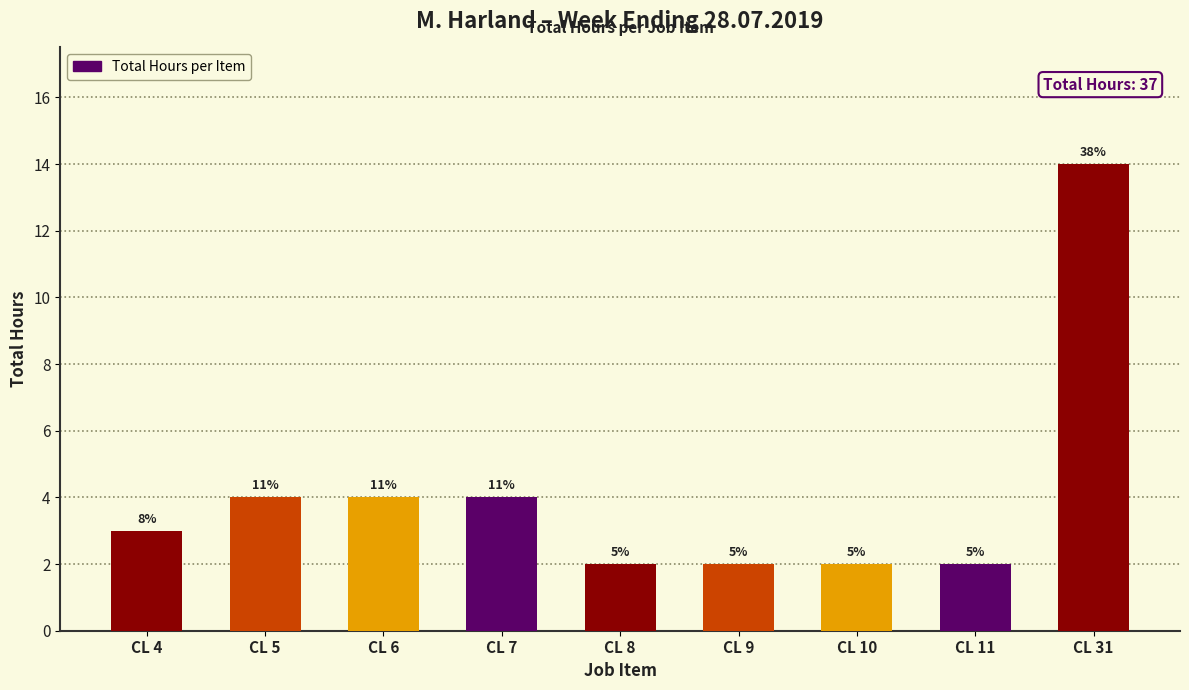

Does the chart contain any negative values?

No